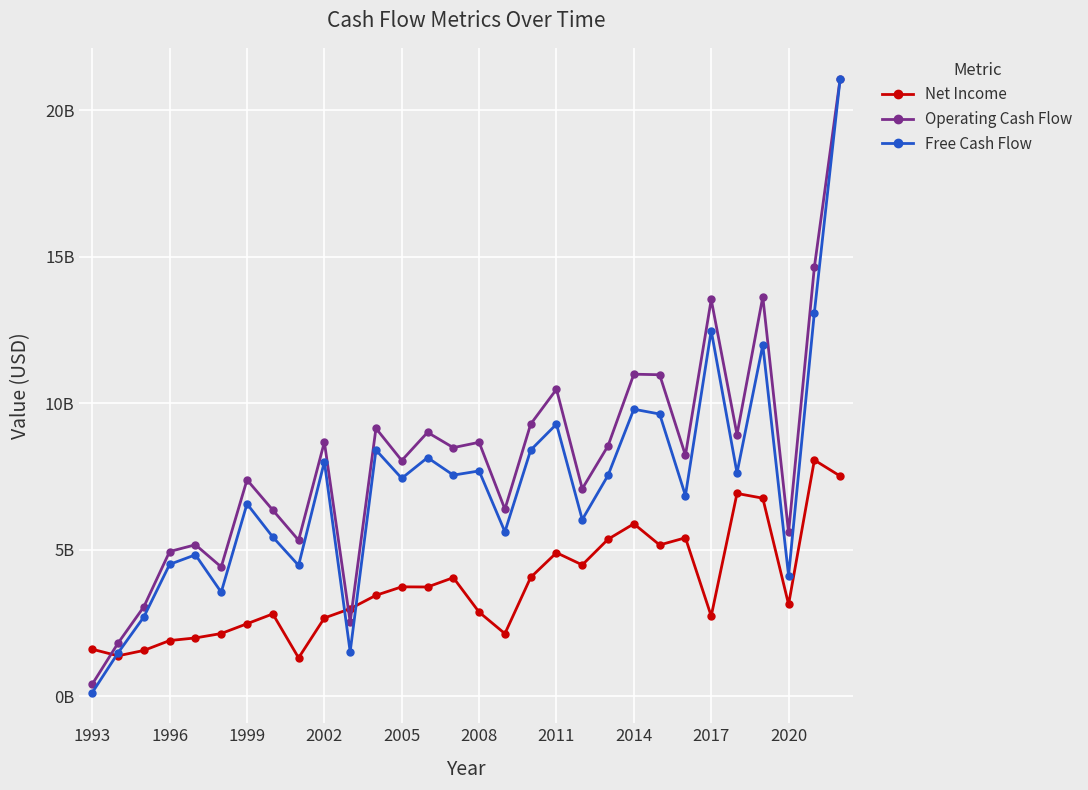

True or false: Free Cash Flow has more than 2 interior local peaks.

True